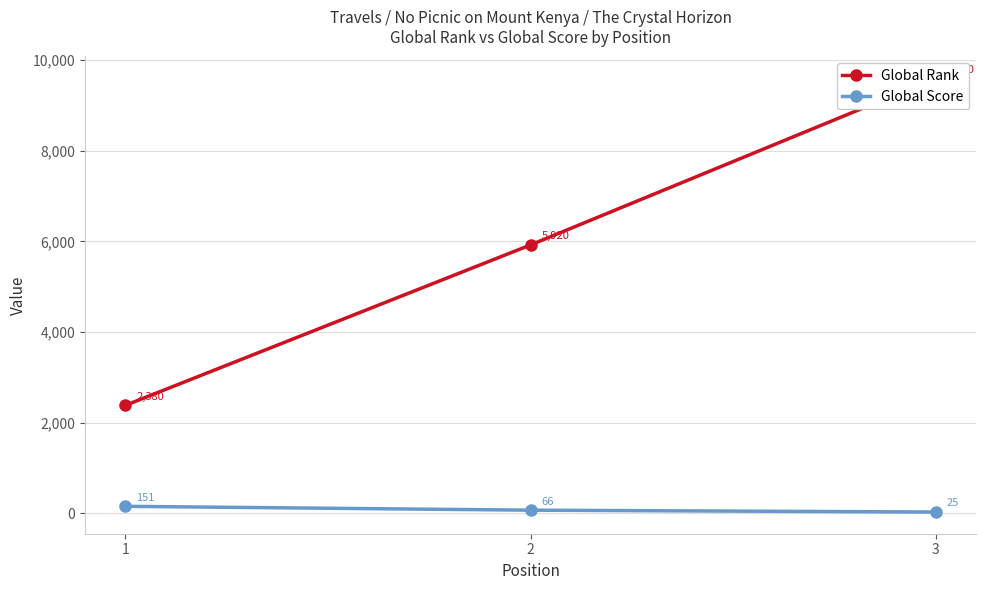

What are all the series names shown in the legend?

Global Rank, Global Score